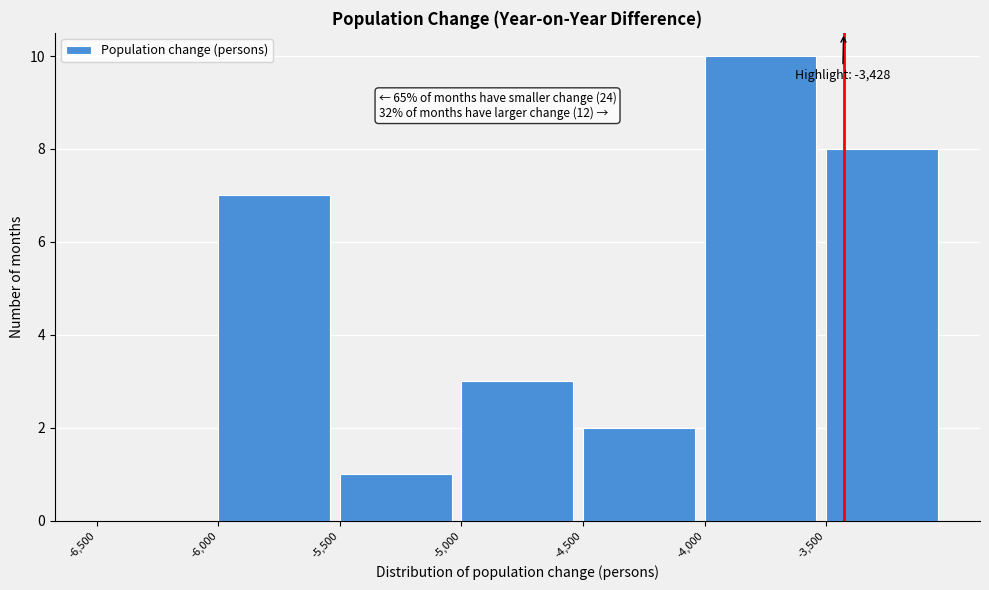

Which range on the x-axis has the tallest bar?

-4000 to -3500